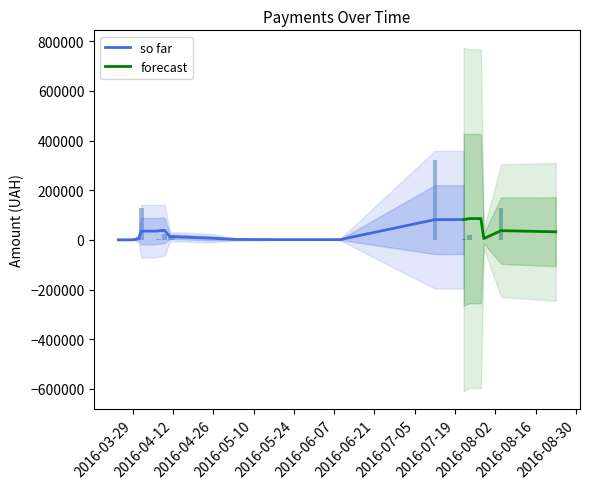

Reading right to left, transcribe all the data shown in this chart.

37=128693.1	36=1162.0	35=678.4	34=7.5	33=24.1	32=100.0	31=97.8	30=100.0	29=97.8	28=3672.0	27=2628.0	26=6916.8	25=11901.0	24=65099.8	23=49646.8	22=1270.4	21=968.0	20=869.0	19=2620.5	18=4785.8	17=8923.2	16=678.4	15=6700.0	14=11008.1	13=10154.1	12=3985.7	11=1564.6	10=173.9	9=323.2	8=477.7	7=3000.5	6=360.0	5=1706.9	4=11.2	3=19156.1	2=321784.3	1=199.0	0=97.8